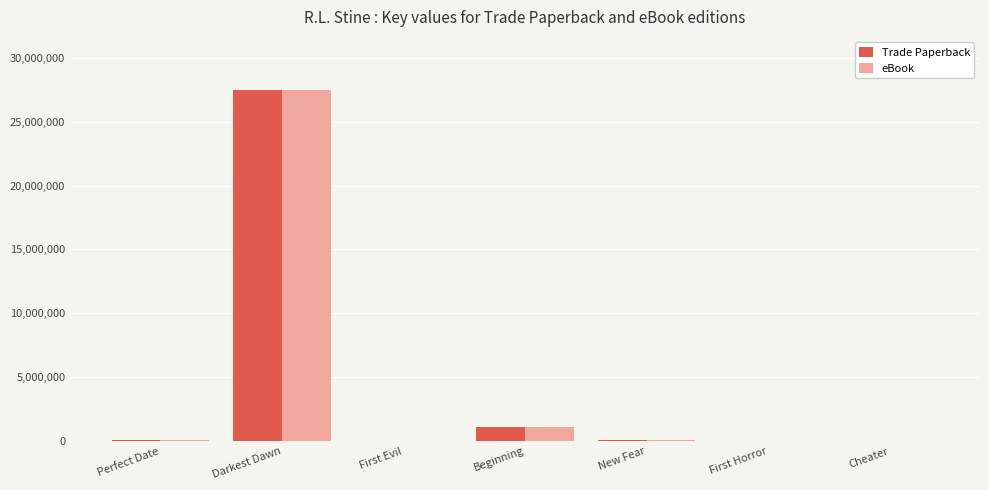

What value does the eBook series have at Perfect Date, to the nearest 10?

96900